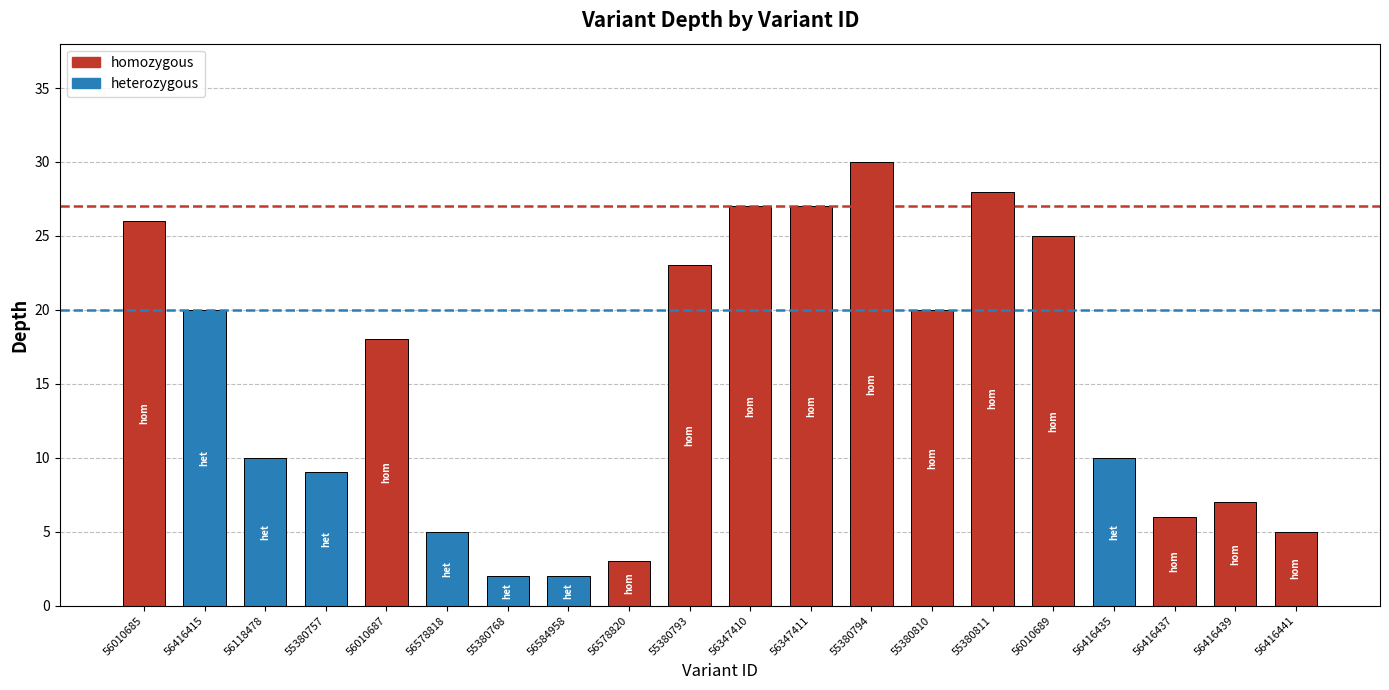

True or false: heterozygous ref (20) has a value of 28 at 56416415.

False